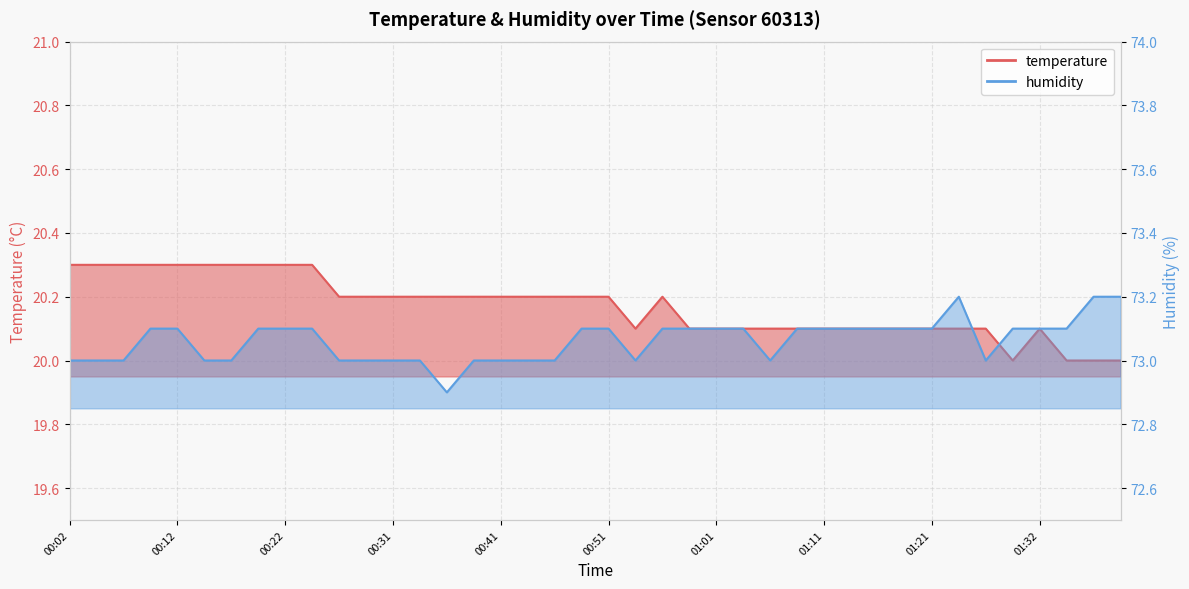

At which category does temperature reach its first local peak?

00:56